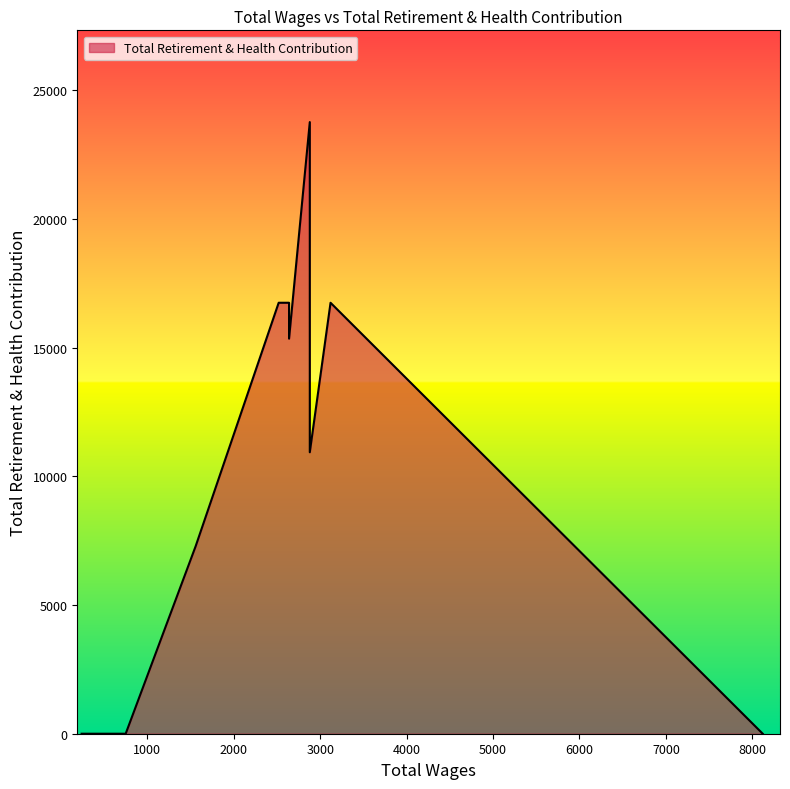

The chart shows a value of 10936 at 2880.0. True or false?

True